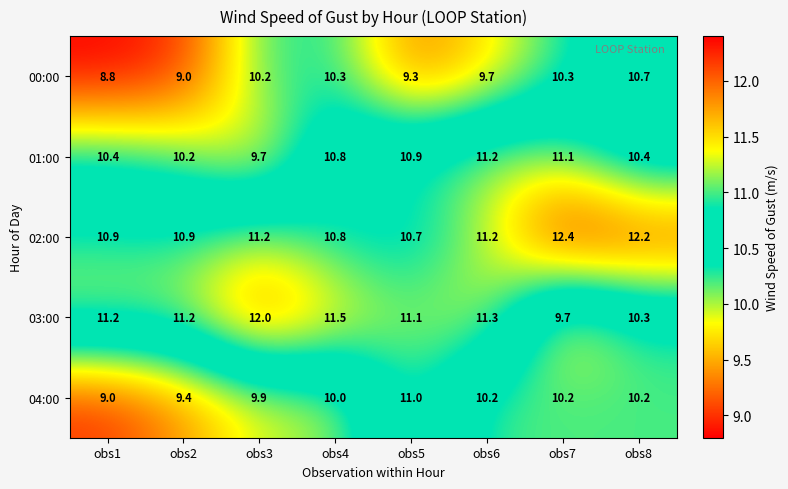

Which series changed the most between obs3 and obs7?

03:00